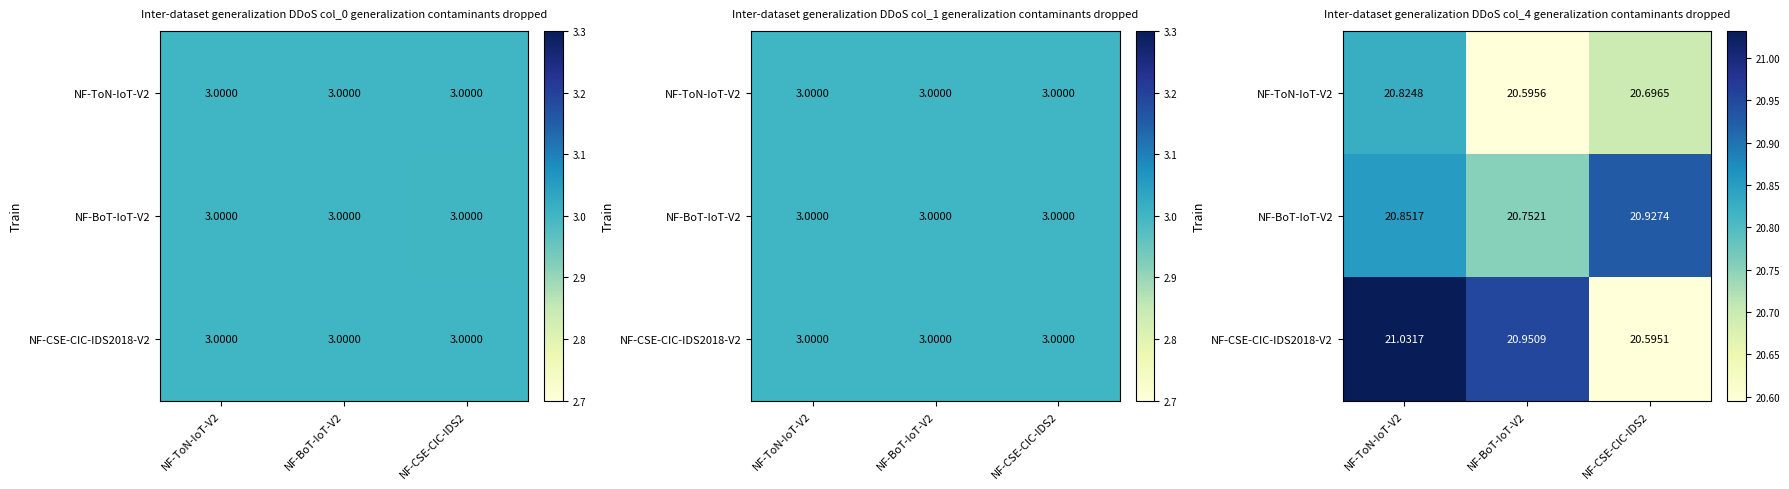

What is the sum of the NF-ToN-IoT-V2 values at NF-CSE-CIC-IDS2 and NF-BoT-IoT-V2?

41.3